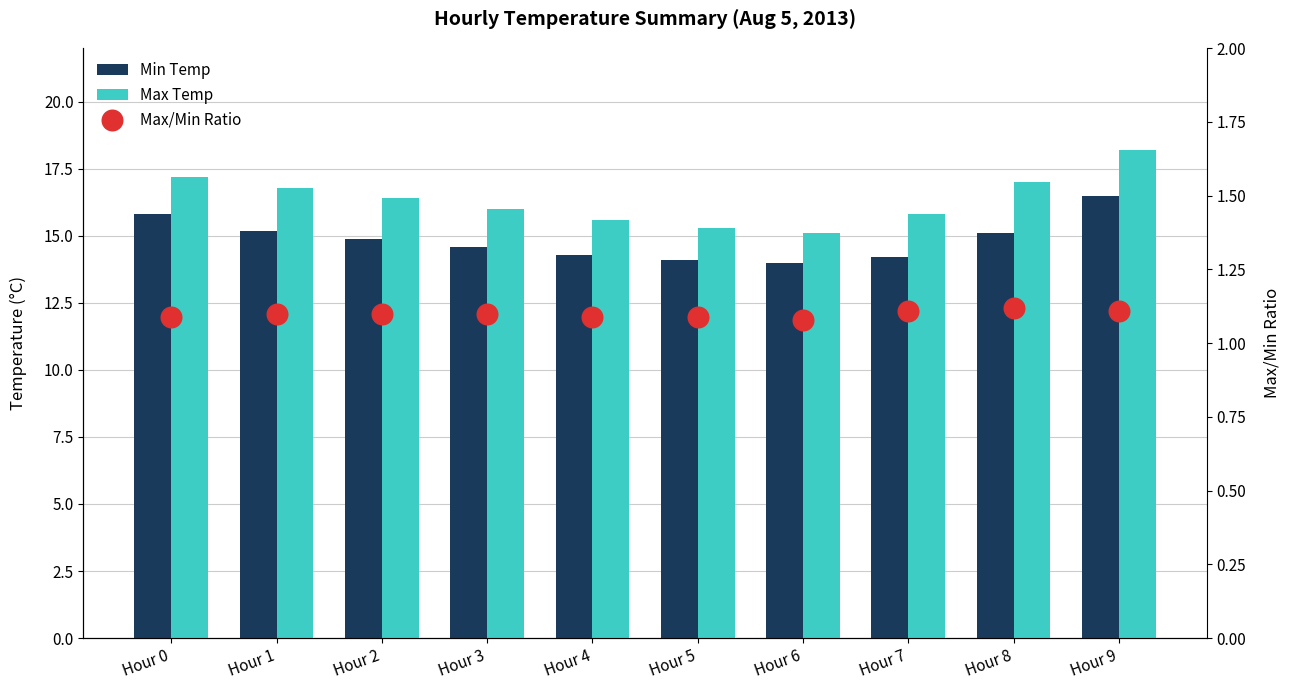

Which series has the largest total across all categories?

Max Temp